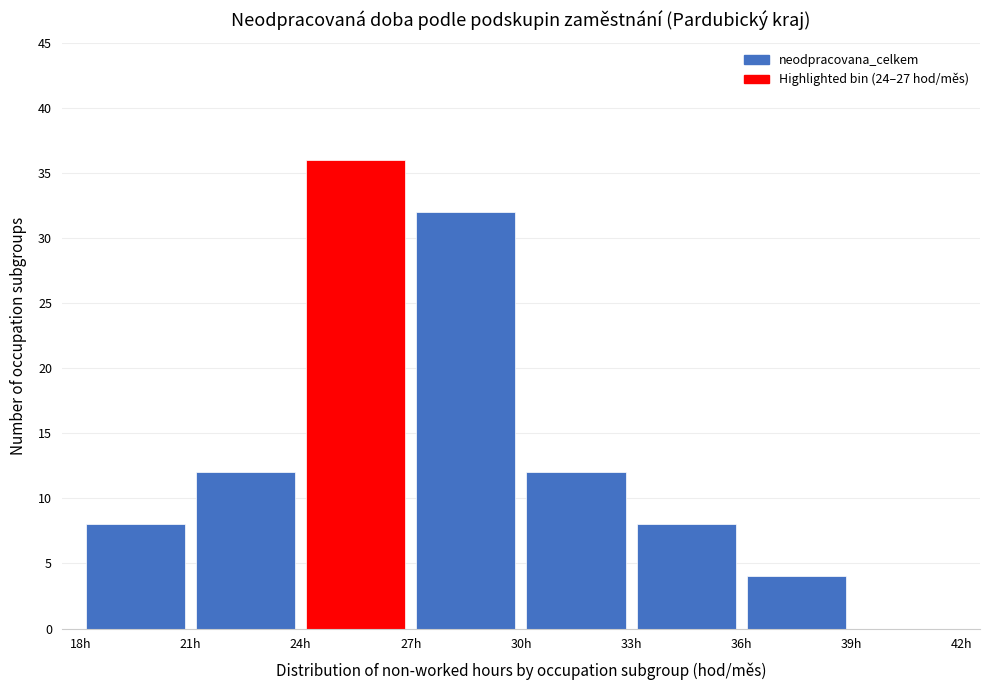

Reading left to right, list every bar in this chart as the range it spans on the x-axis followed by its height. The values are not printed on the chart, so give them approximately, as read against the axis.

18 to 21: 8
21 to 24: 12
24 to 27: 36
27 to 30: 32
30 to 33: 12
33 to 36: 8
36 to 39: 4
39 to 42: 0